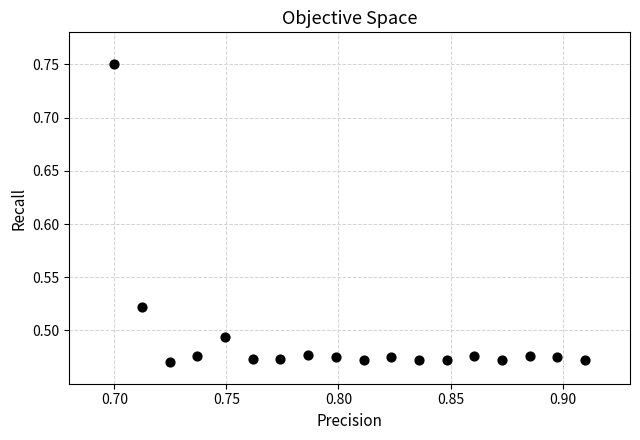

What is the range of Y values (max minus min)?

0.3